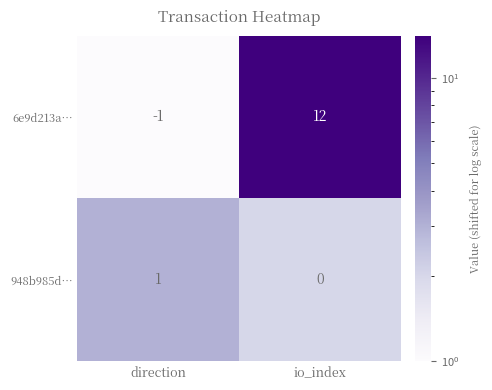

Reading left to right, transcribe all the data shown in this chart.

6e9d213a…: direction=-1	io_index=12
948b985d…: direction=1	io_index=0